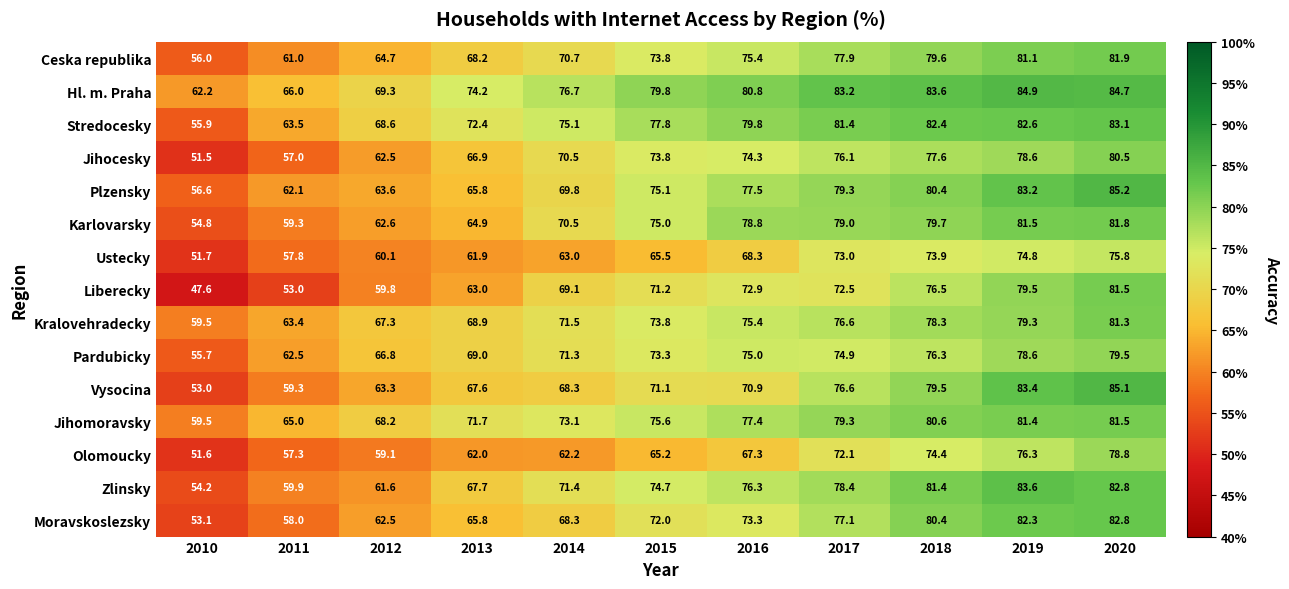

List the labels in order of Zlinsky value, smallest first.

2010, 2011, 2012, 2013, 2014, 2015, 2016, 2017, 2018, 2020, 2019